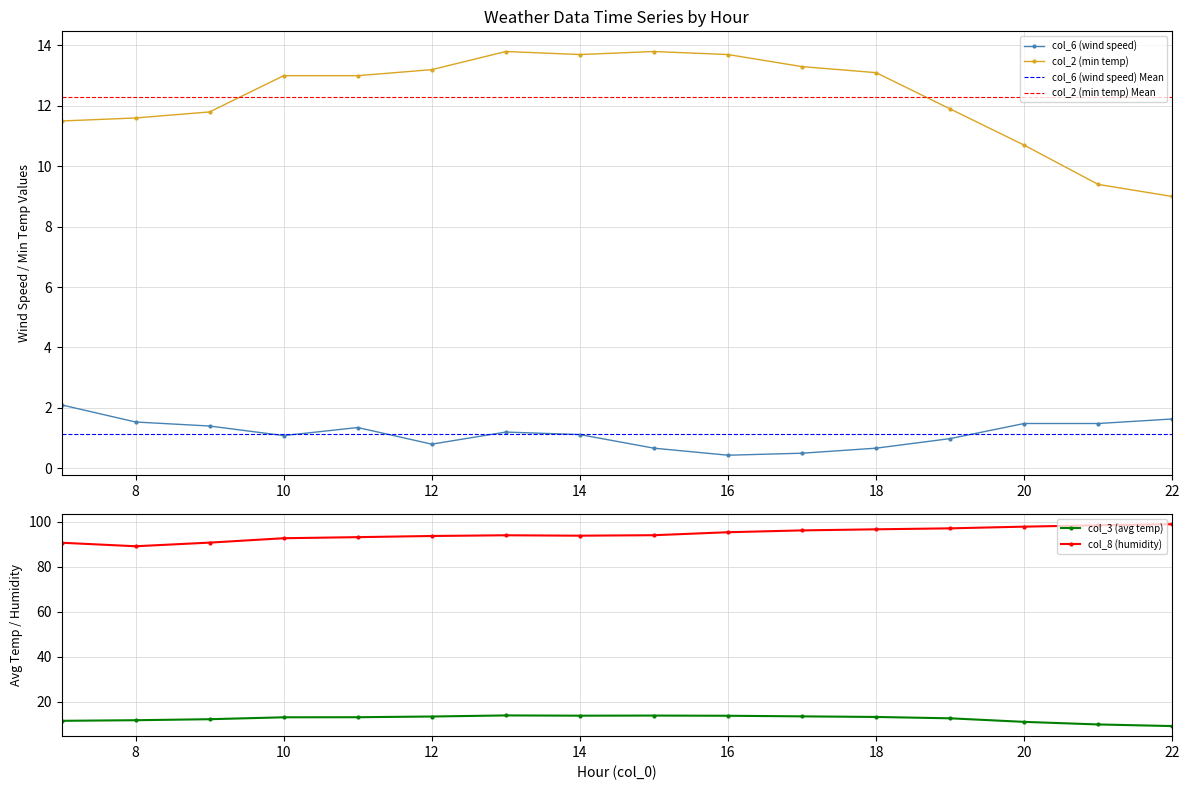

What is the difference between the maximum and second lowest values in the col_3 (avg temp) series?

4.0